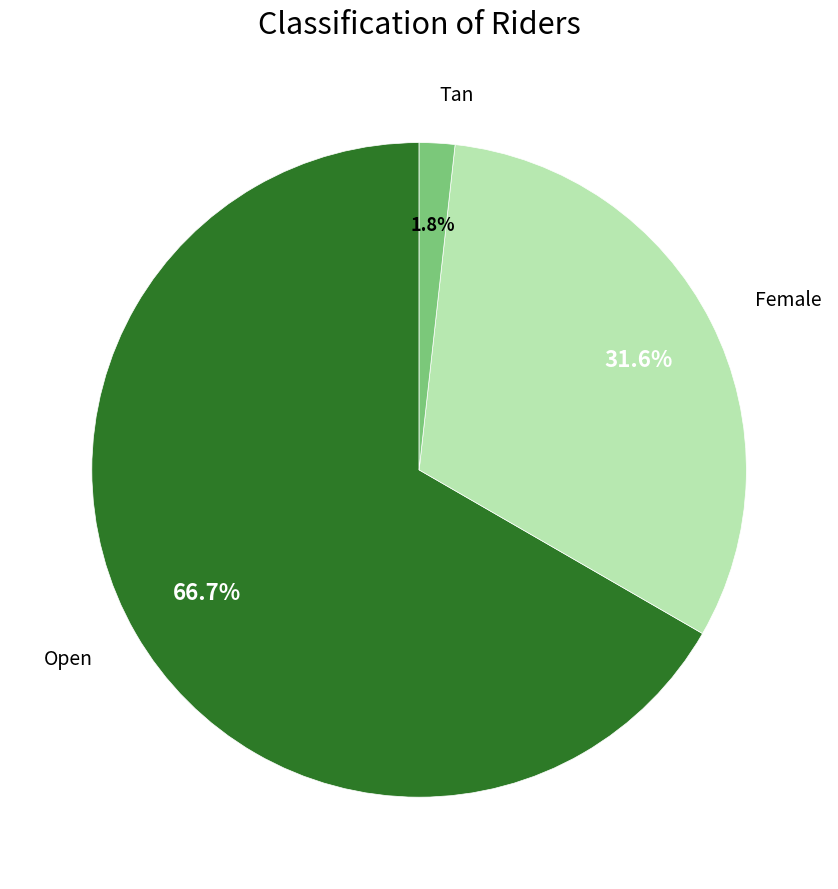

What percentage do Tan and Open together represent?

68.4%